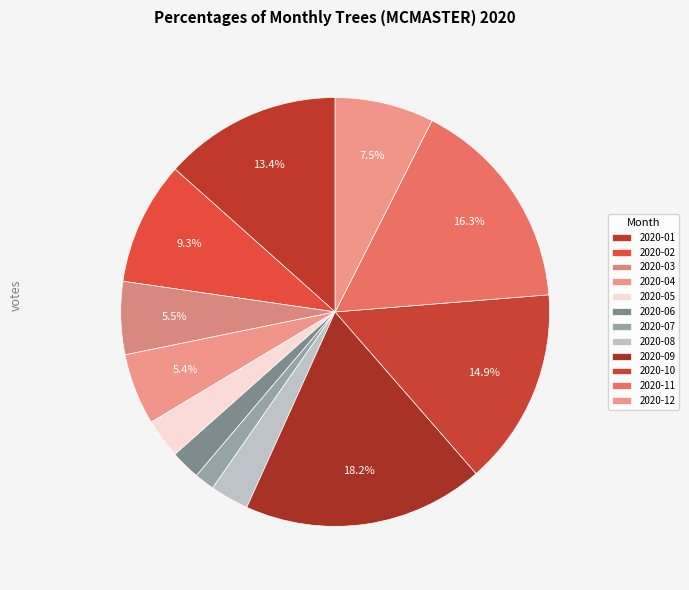

What percentage is the 2020-01 slice, to the nearest percent?

13%